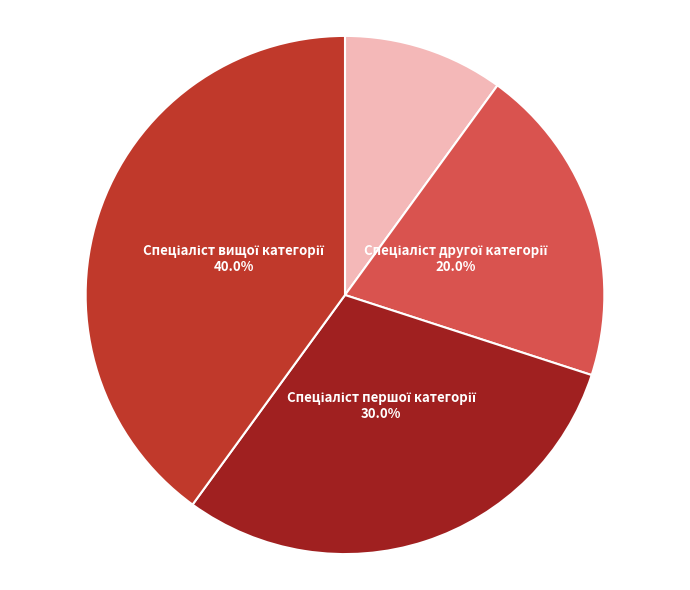

Does any single category account for the majority?

No